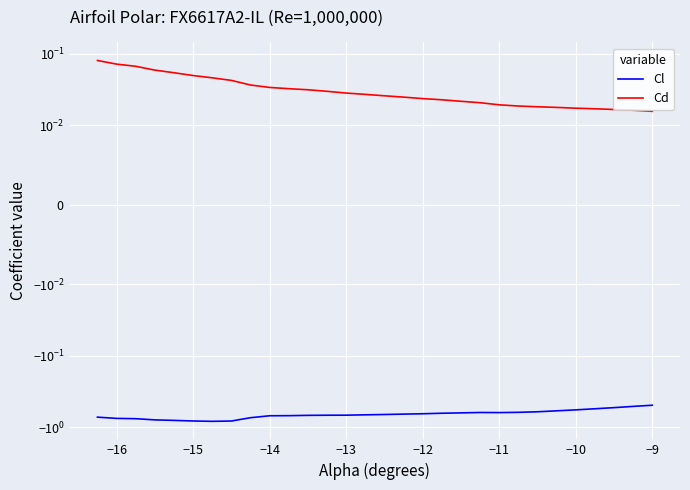

True or false: Cd and Cl intersect in this chart.

False